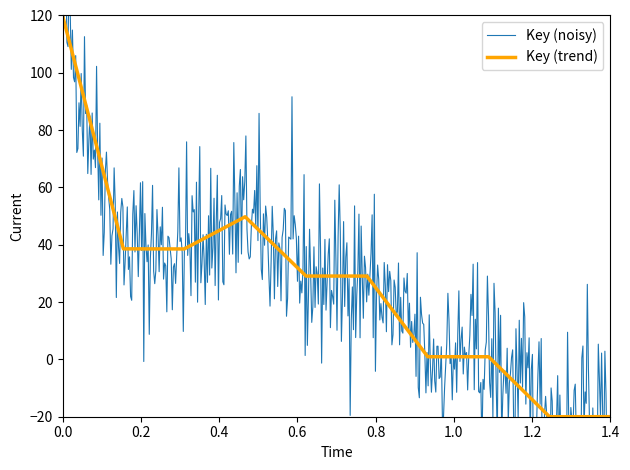

Reading right to left, transcribe all the data shown in this chart.

-20.0	-20.0	0.9	0.9	29.1	29.1	49.8	38.5	38.6	120.0